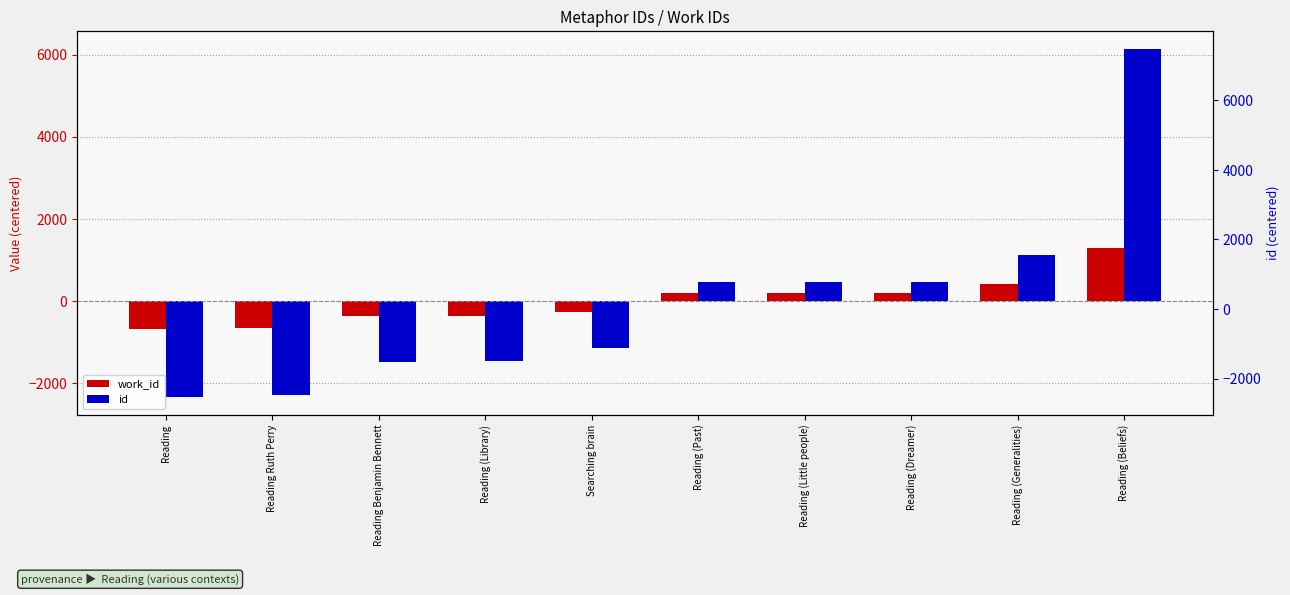

How many values in the work_id series are below 204?

5